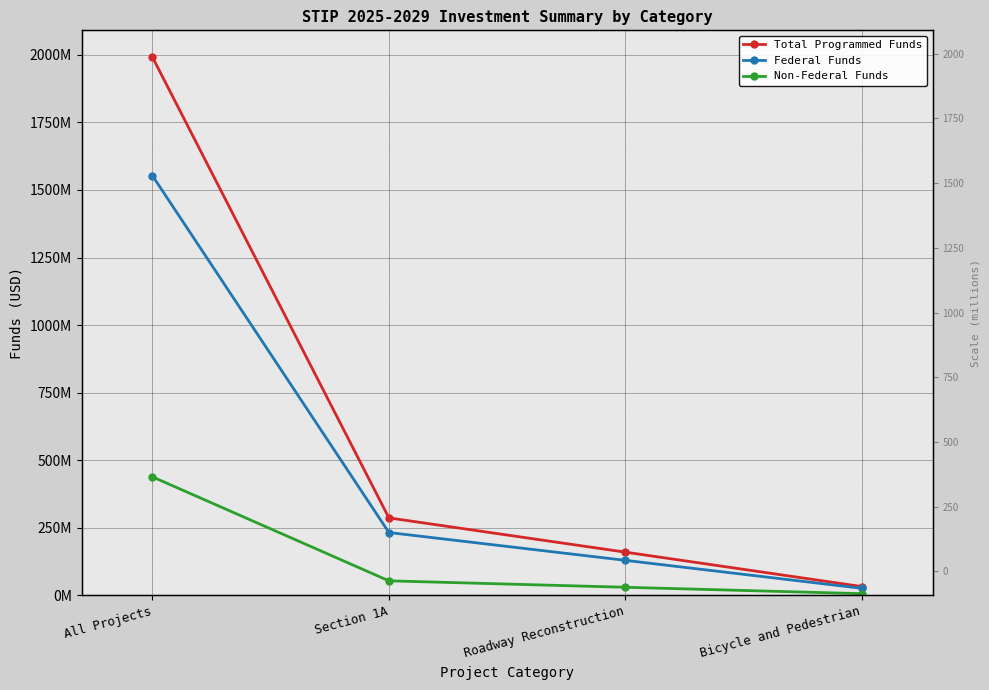

List the series in order of their peak value, lowest first.

Non-Federal Funds, Federal Funds, Total Programmed Funds